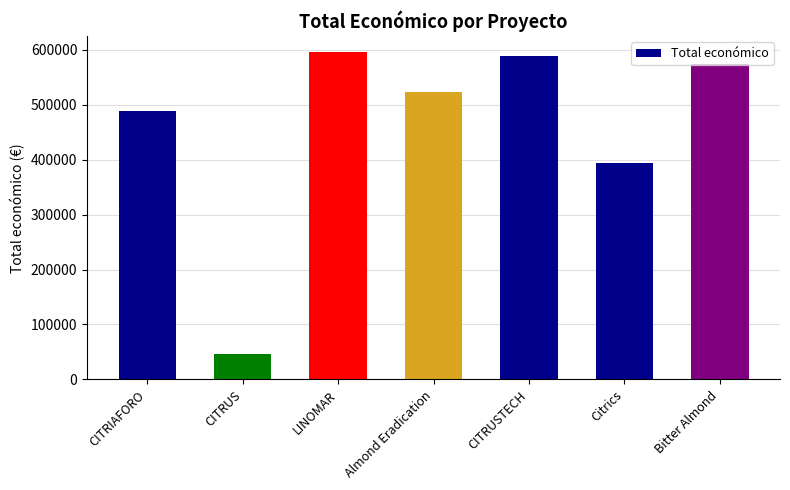

What is the value of the 1st bar from the left?

489345